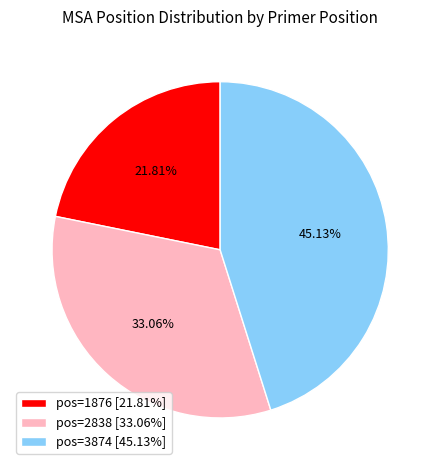

Which category has the smallest portion of the pie?

pos=1876